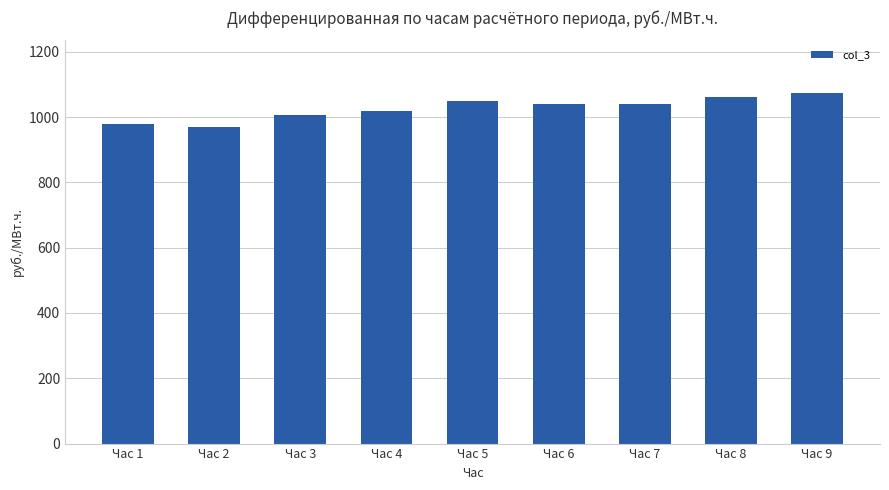

What is the maximum value shown in the chart?

1073.9